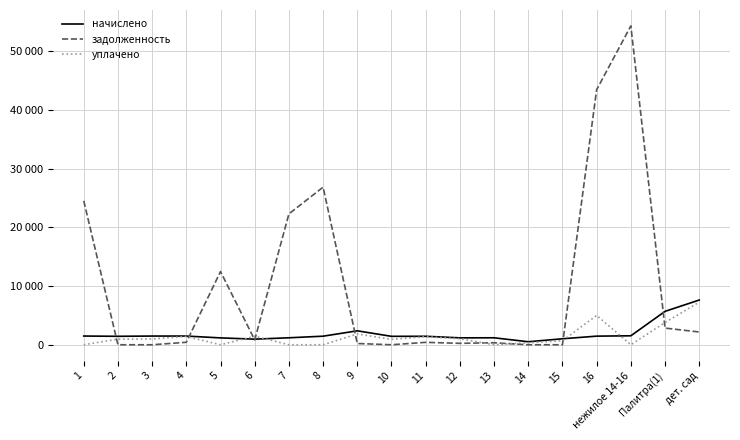

Rank the categories by уплачено value from highest to lowest.

дет. сад, 16, Палитра(1), 9, 6, 4, 11, 12, 3, 2, 10, 15, 14, 1, 5, 7, 8, 13, нежилое 14-16